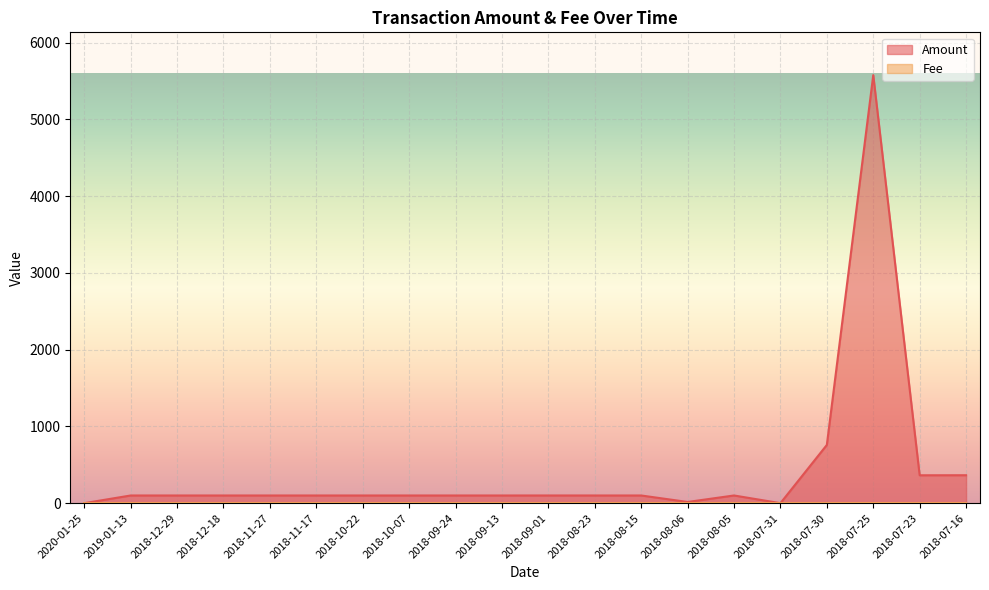

Reading left to right, extract all data points from this chart.

Amount: 0.0	100.0	100.2	100.1	100.1	100.2	100.1	100.0	100.1	100.1	100.3	100.2	100.2	15.5	100.2	0.0	758.8	5578.0	363.5	364.1
Fee: 0.1	0.1	0.1	0.1	0.1	0.1	0.1	0.1	0.1	0.1	0.1	0.1	0.1	0.1	0.1	0.0	0.1	1.0	0.1	0.1